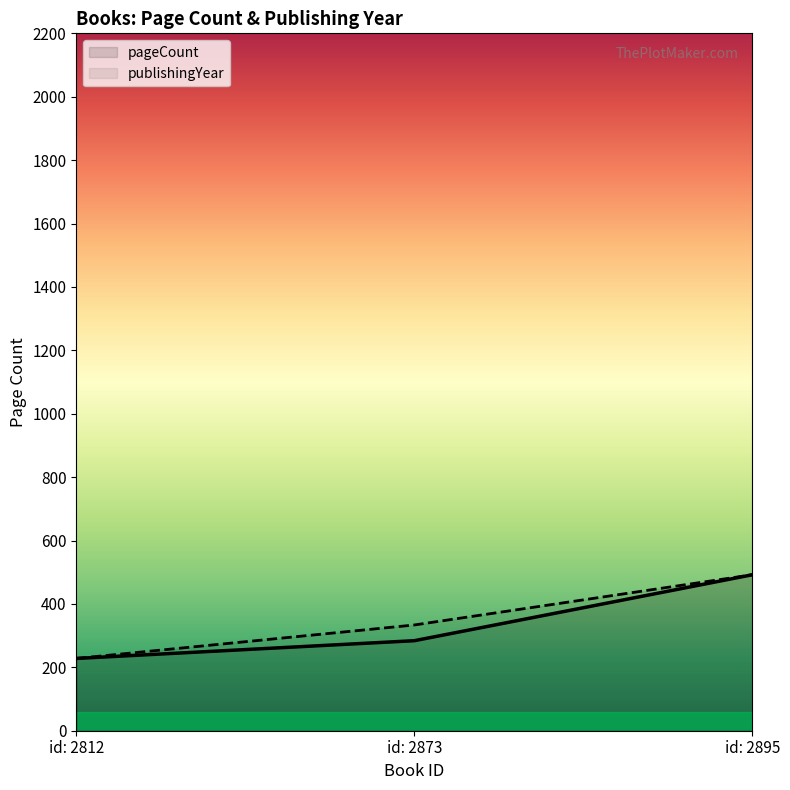

How many publishingYear values are between 228 and 492?

3